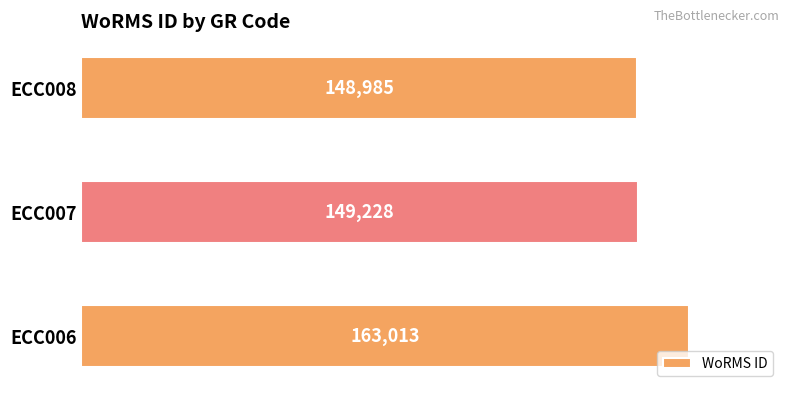

What is the difference between the values at ECC007 and ECC008?

243